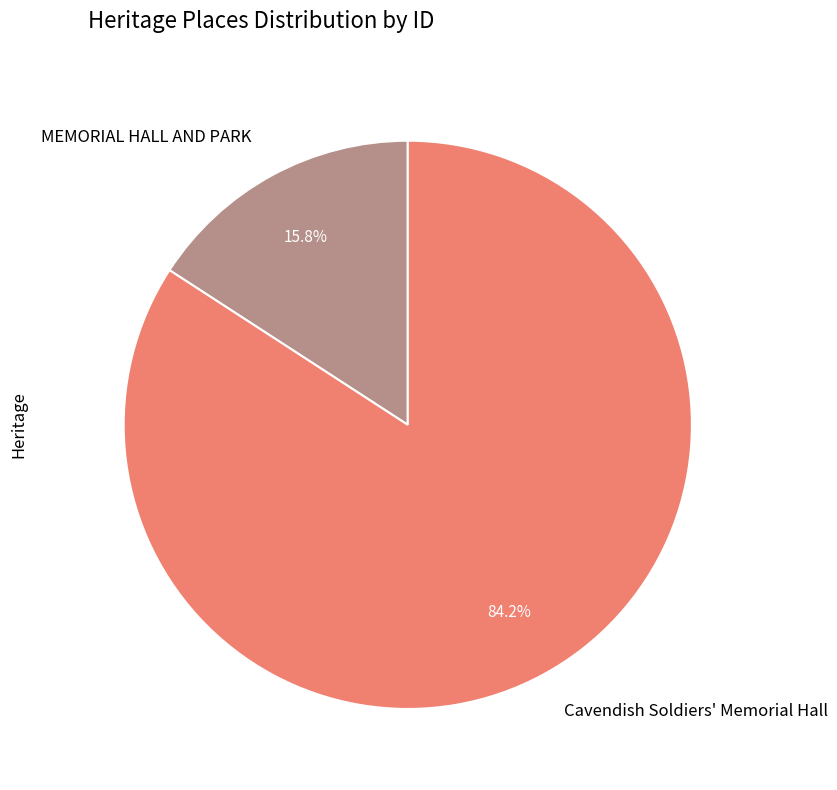

What is the largest slice in the pie chart?

Cavendish Soldiers' Memorial Hall